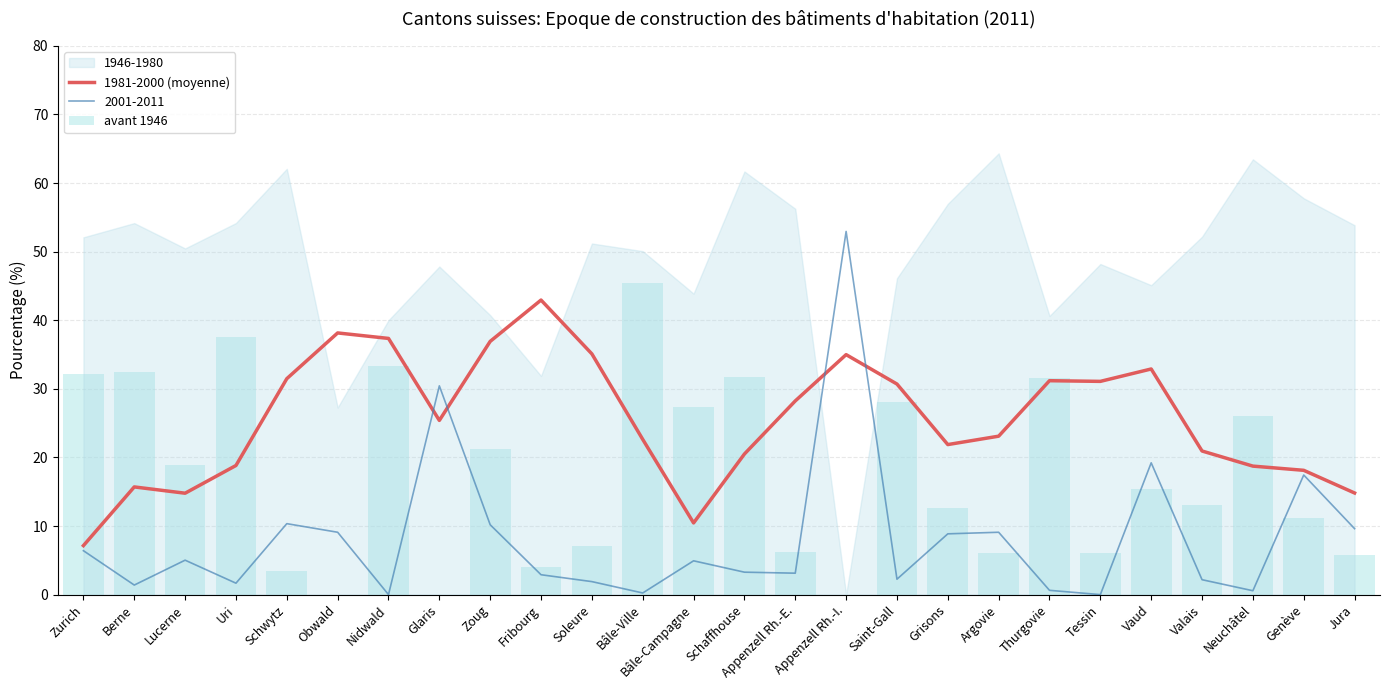

What value does the 1981-2000 (moyenne) series have at Saint-Gall?

30.7